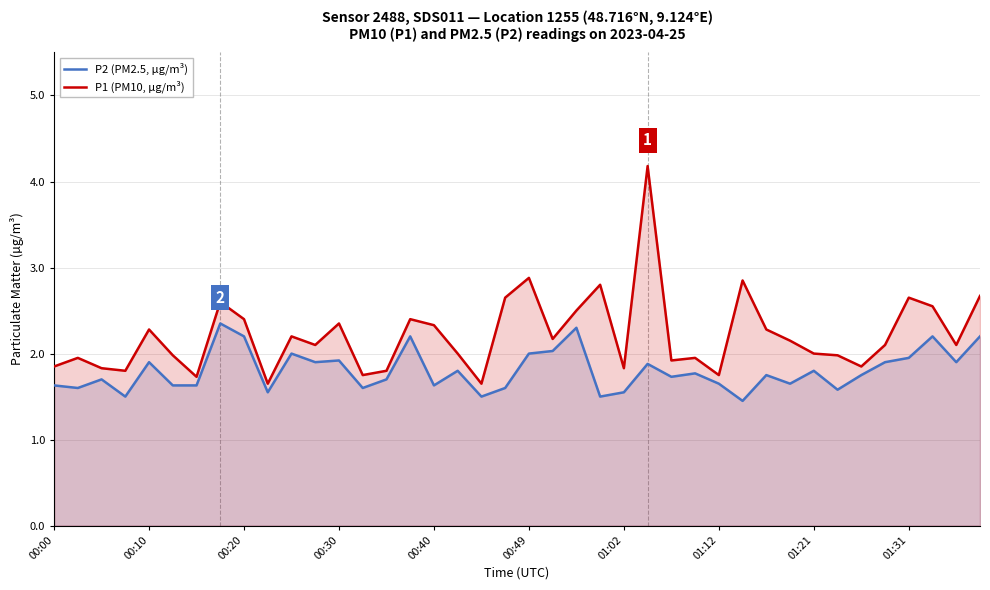

In P2 (PM2.5, µg/m³), how many points are higher than both neighbors (excluding endpoints)?

13